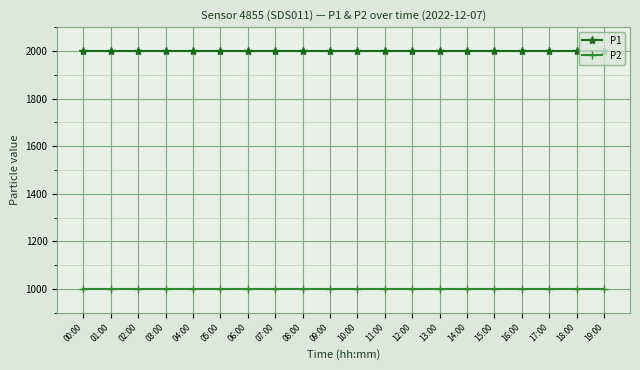

List the series in order of their overall mean, highest first.

P1, P2